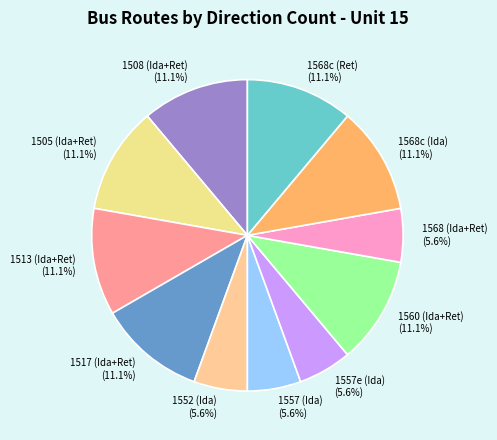

Is there any slice that represents more than half of the pie?

No